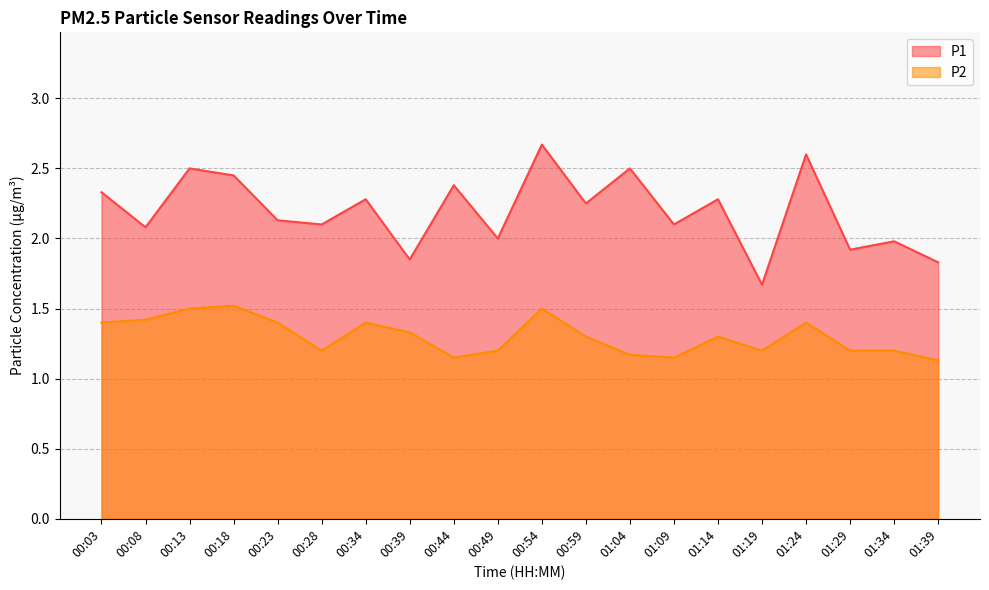

True or false: P2 and P1 intersect in this chart.

False